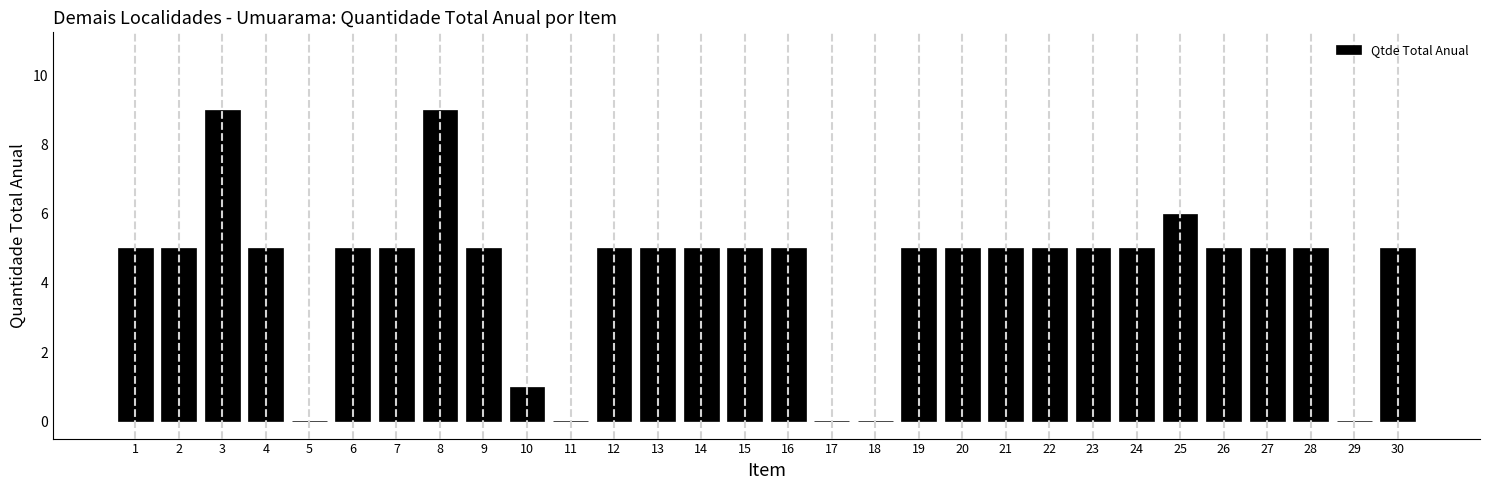

Reading right to left, extract all data points from this chart.

30=5	29=0	28=5	27=5	26=5	25=6	24=5	23=5	22=5	21=5	20=5	19=5	18=0	17=0	16=5	15=5	14=5	13=5	12=5	11=0	10=1	9=5	8=9	7=5	6=5	5=0	4=5	3=9	2=5	1=5